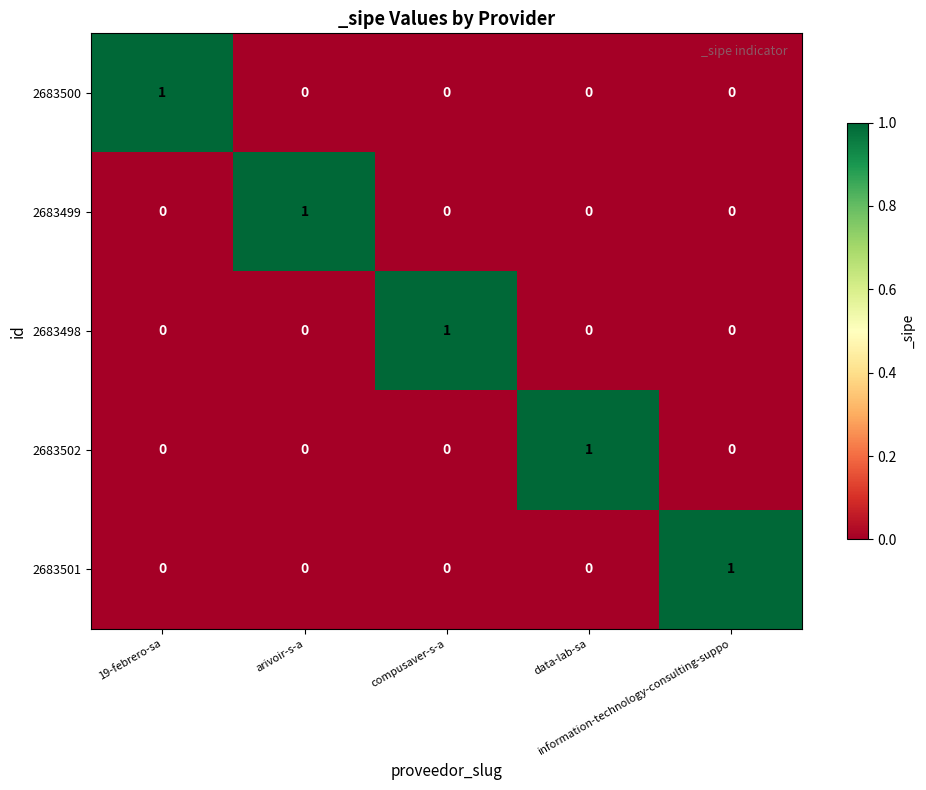

At how many categories does at least one series exceed 0?

5